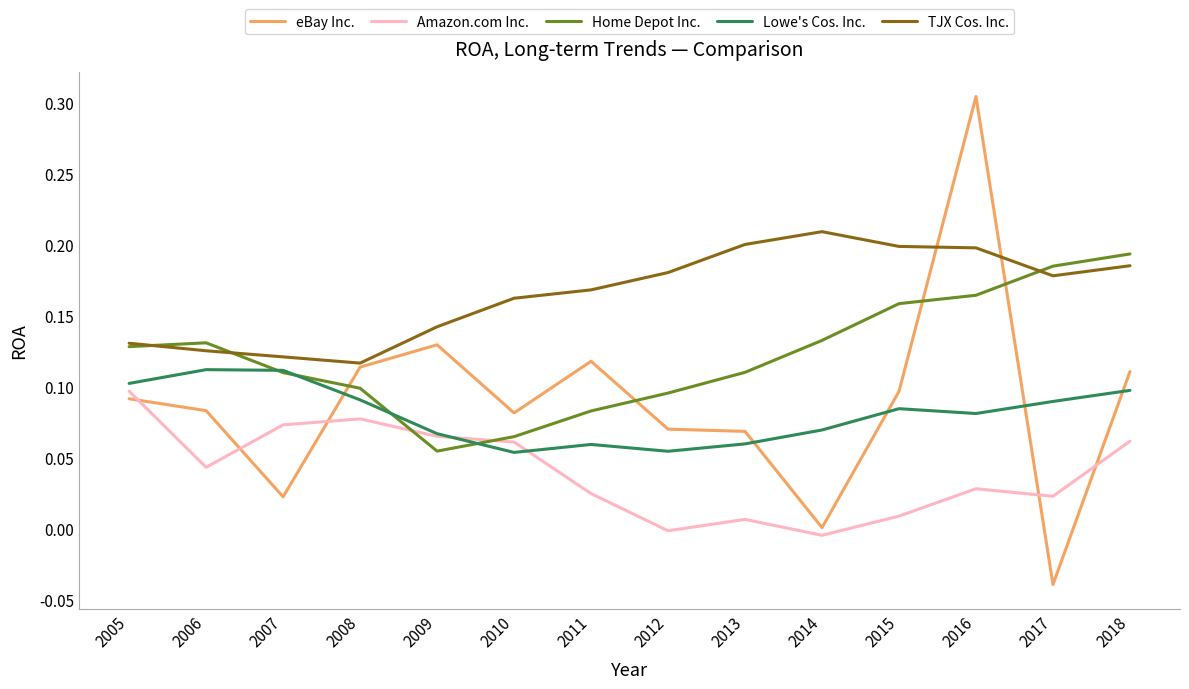

True or false: Lowe's Cos. Inc. and Amazon.com Inc. cross at least once.

True